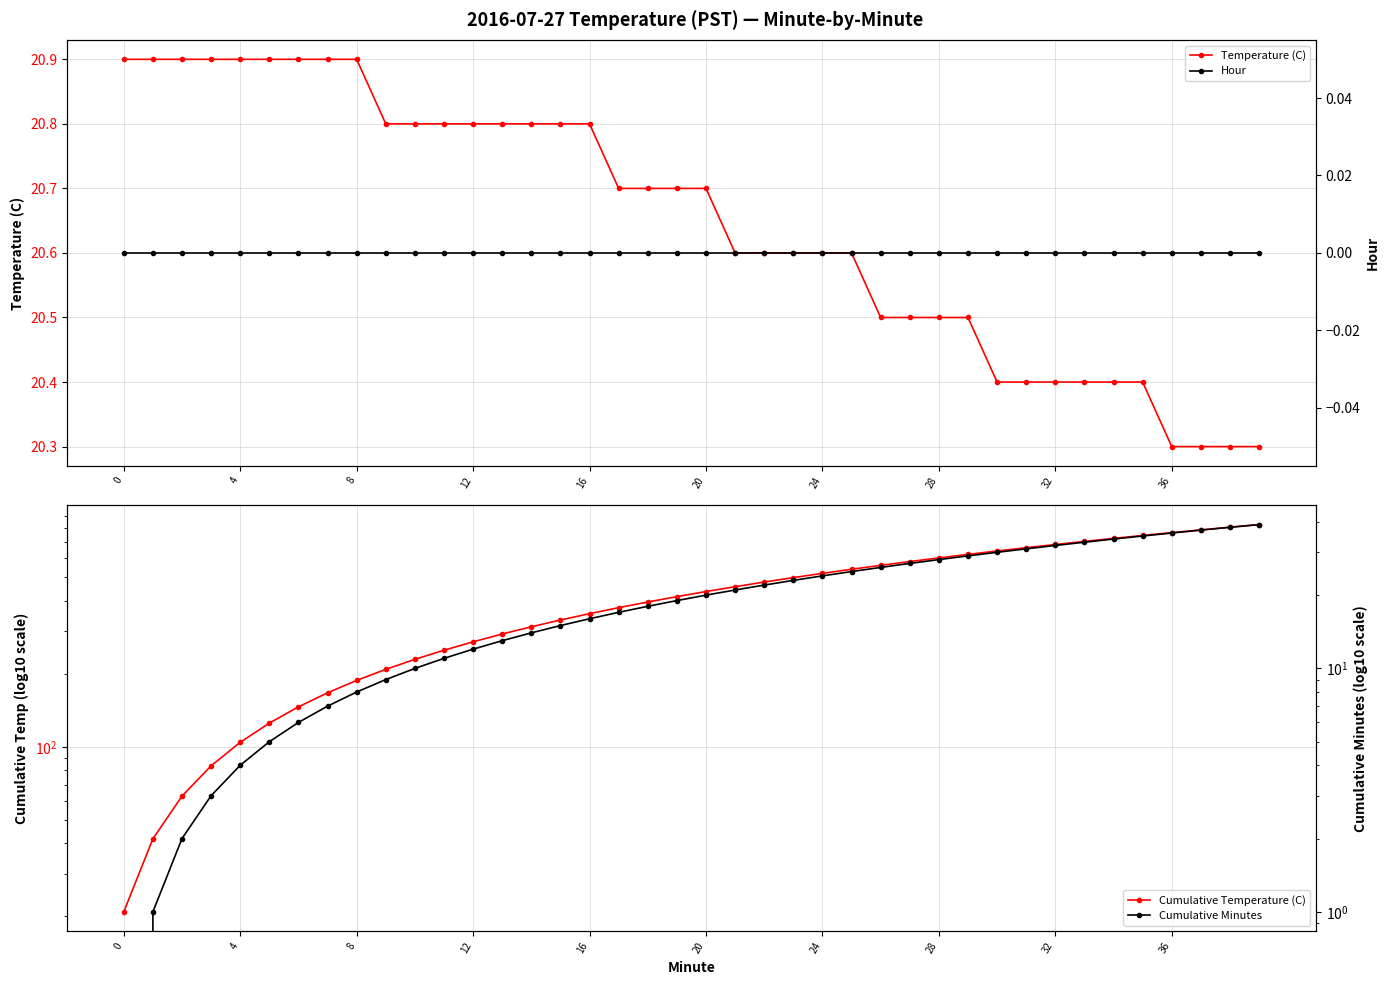

At which category is the sum across all series the highest?

39